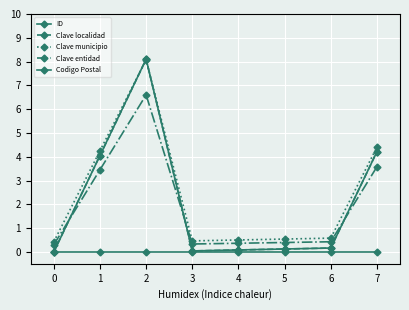

What is the sum of all ID values?

16.8